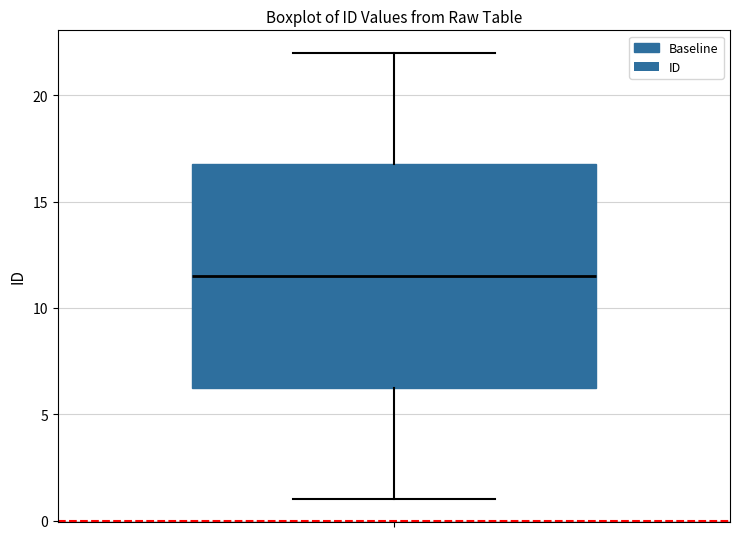

Where is the lower edge of the box on the y-axis? The values are not printed on the chart, so give them approximately, as read against the axis.

6.5